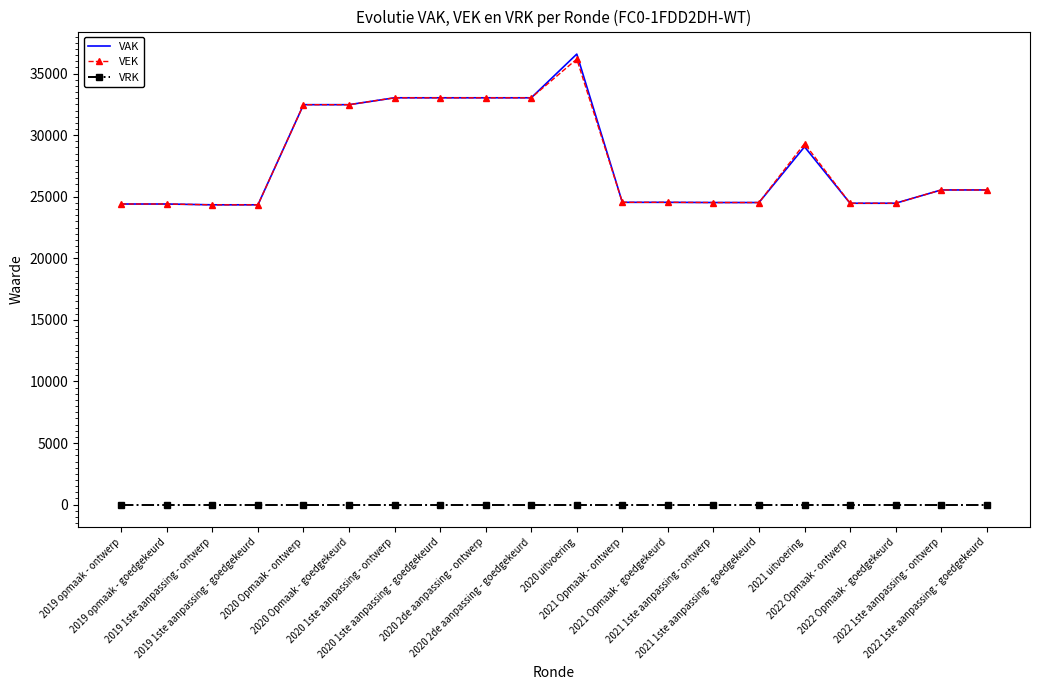

True or false: VRK and VEK intersect in this chart.

False